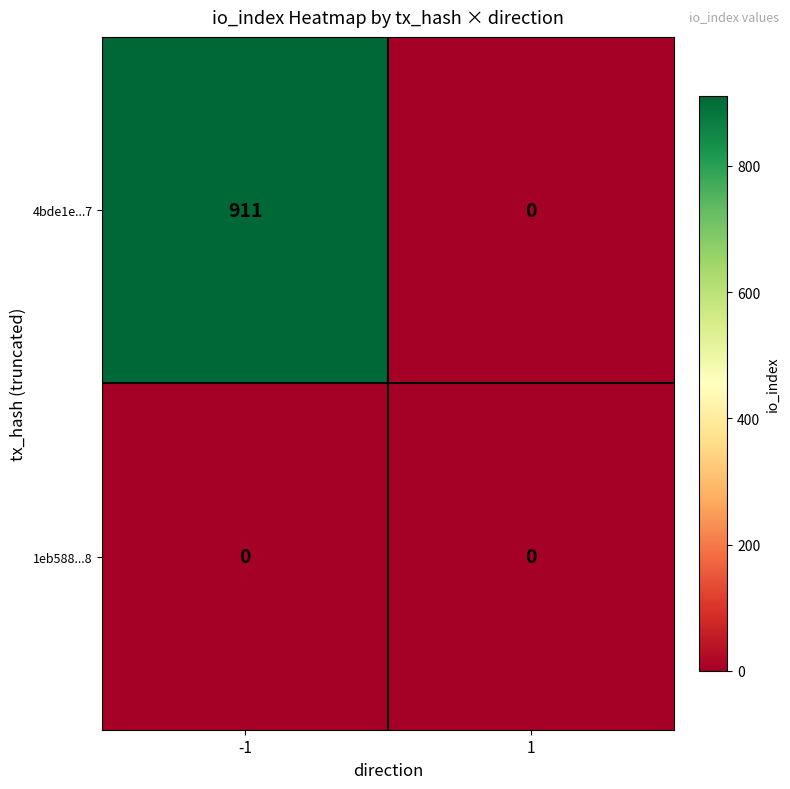

Which series has the widest spread of values?

4bde1e...7